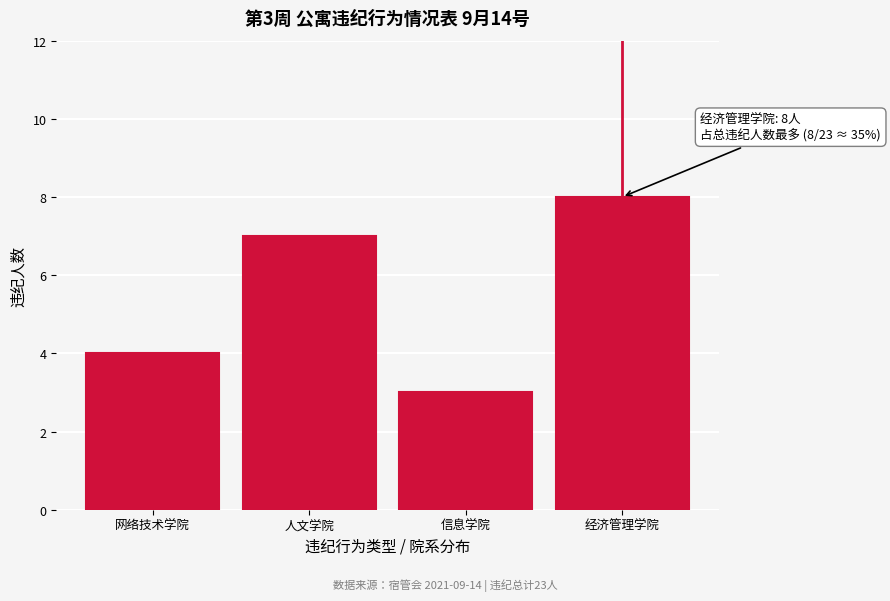

Reading left to right, what are all the values shown in this chart?

4	7	3	8